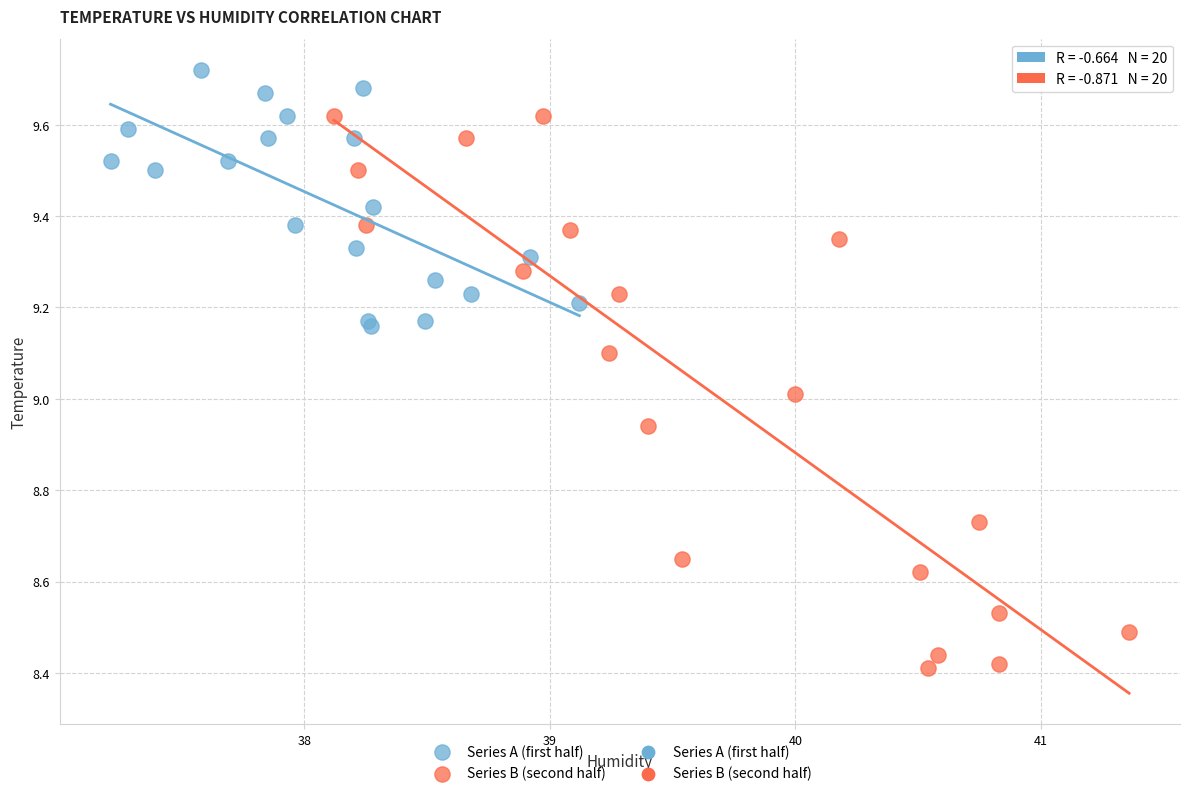

Which series has the largest Y range (max minus min)?

Series B (second half)